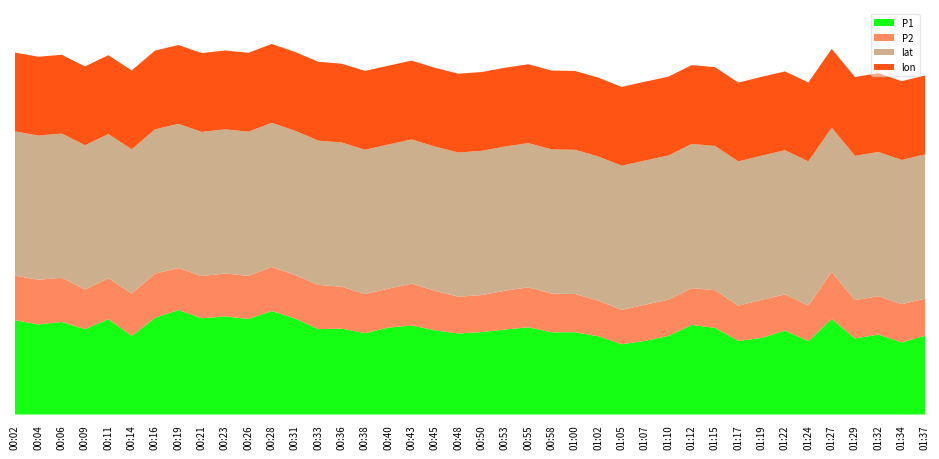

What are all the series names shown in the legend?

P1, P2, lat, lon